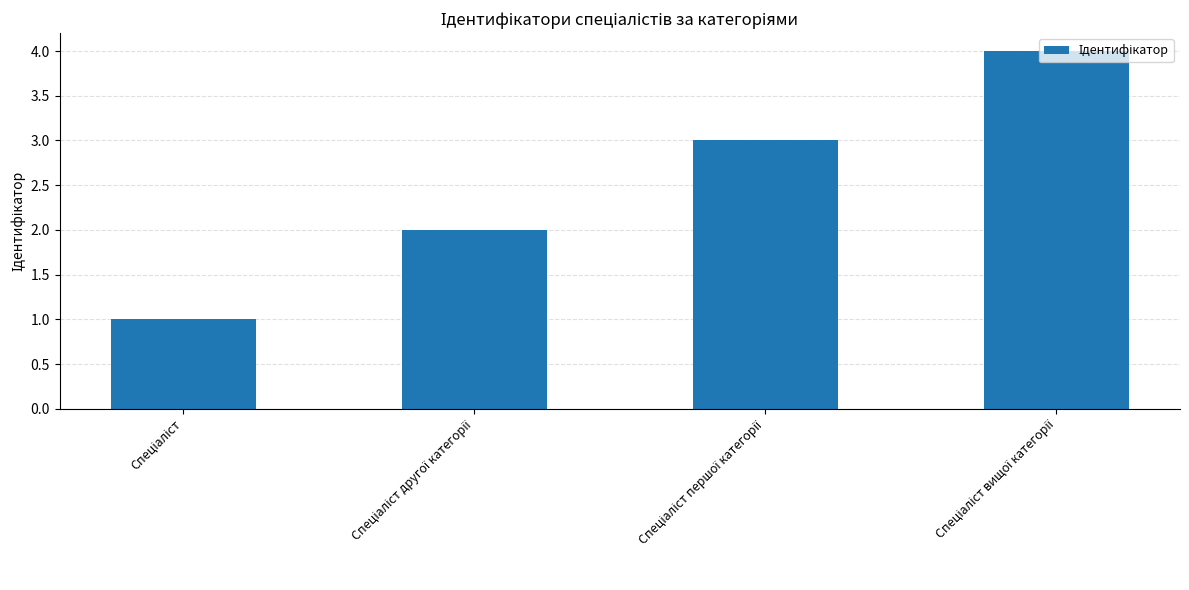

What is the greatest value displayed?

4